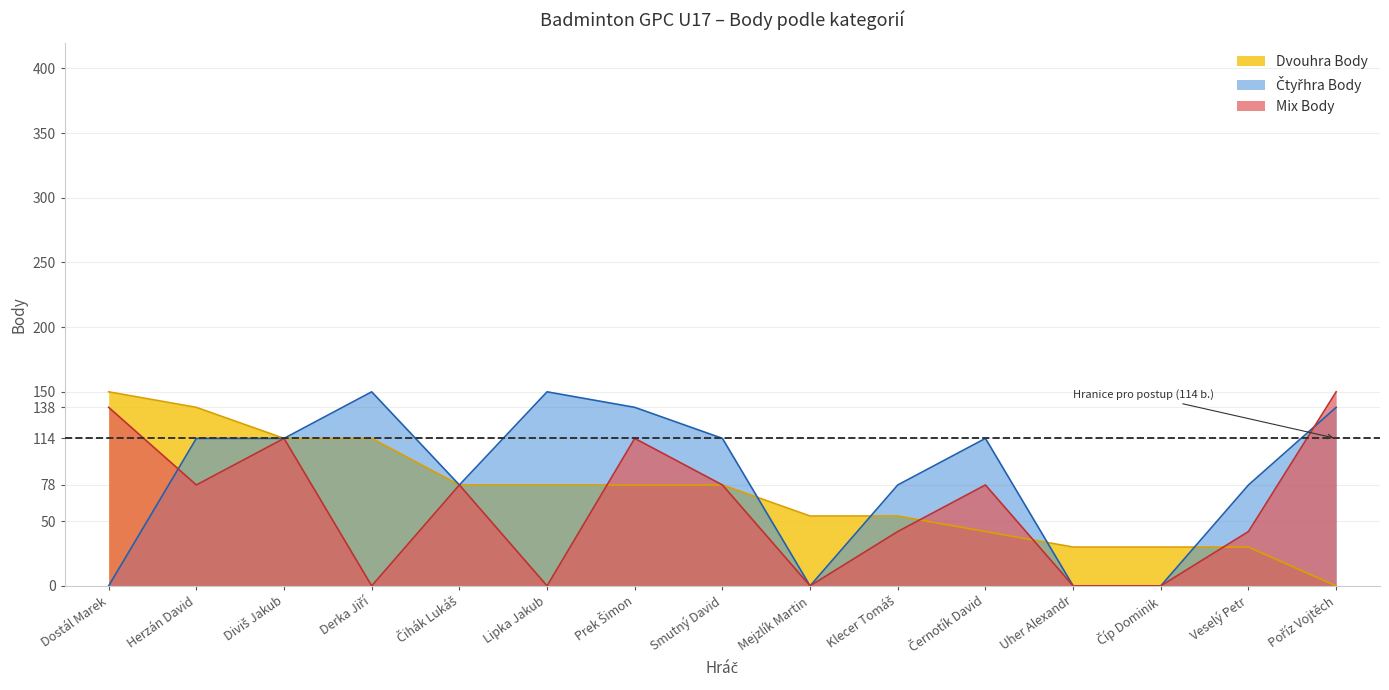

How many values in Dvouhra Body are above zero?

14